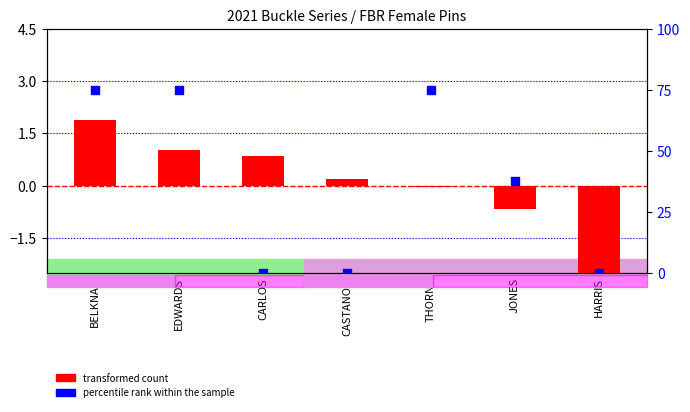

Which series has the largest Y range (max minus min)?

percentile rank within the sample